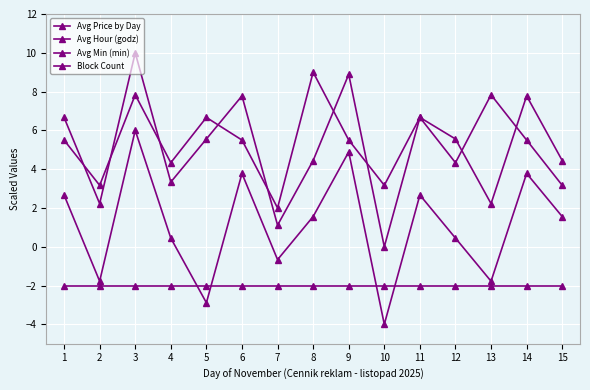

How many lines are shown in the chart?

4